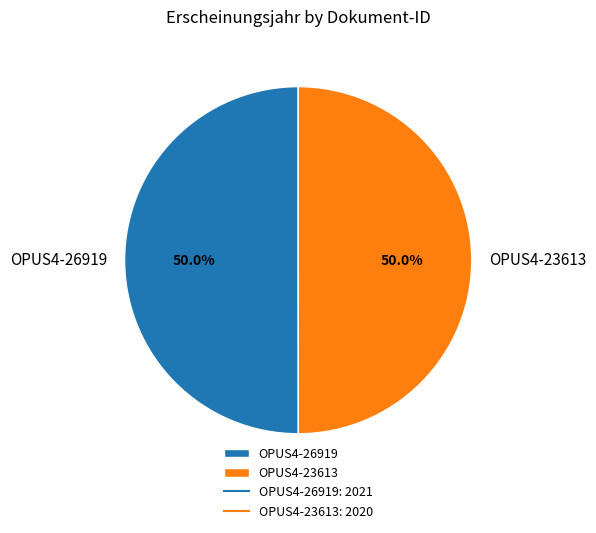

Approximately how many times larger is the value at OPUS4-26919 compared to OPUS4-23613?

1.0